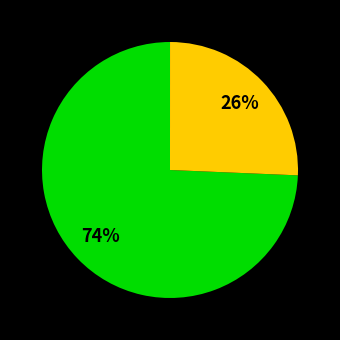

To the nearest percent, what is the average slice percentage?

33%